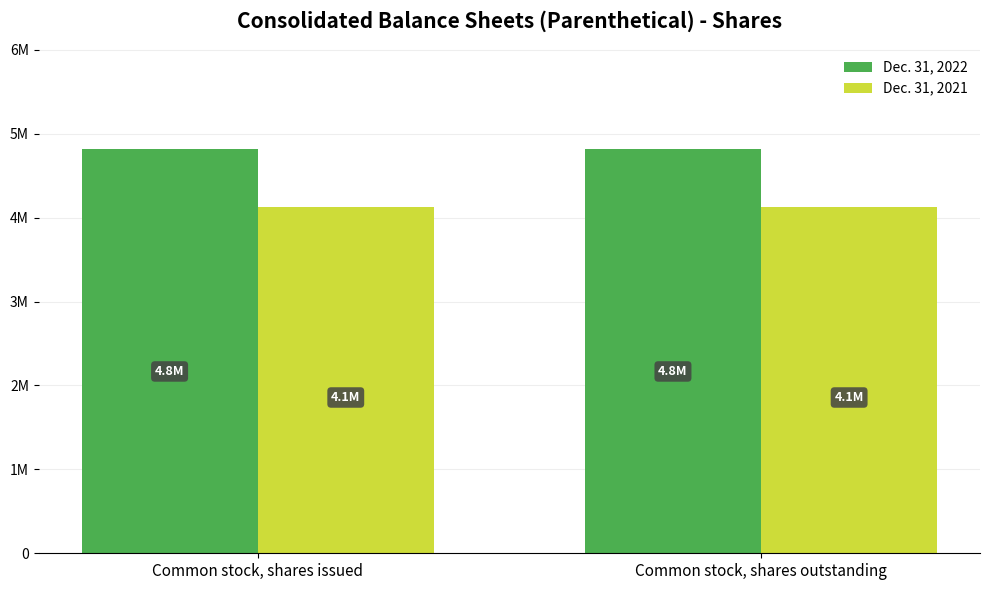

Which series has the largest range (max minus min)?

Dec. 31, 2022